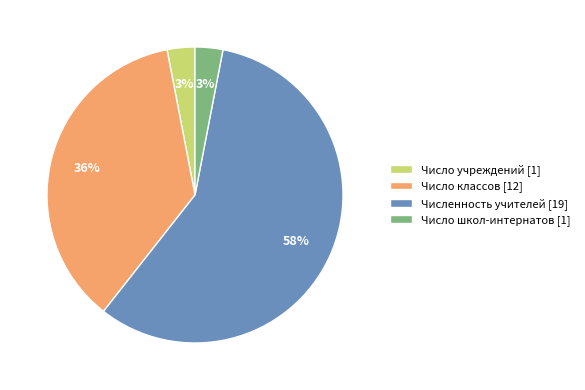

To the nearest percent, what is the difference between the Число школ-интернатов [1] and Число классов [12] slice percentages?

33%